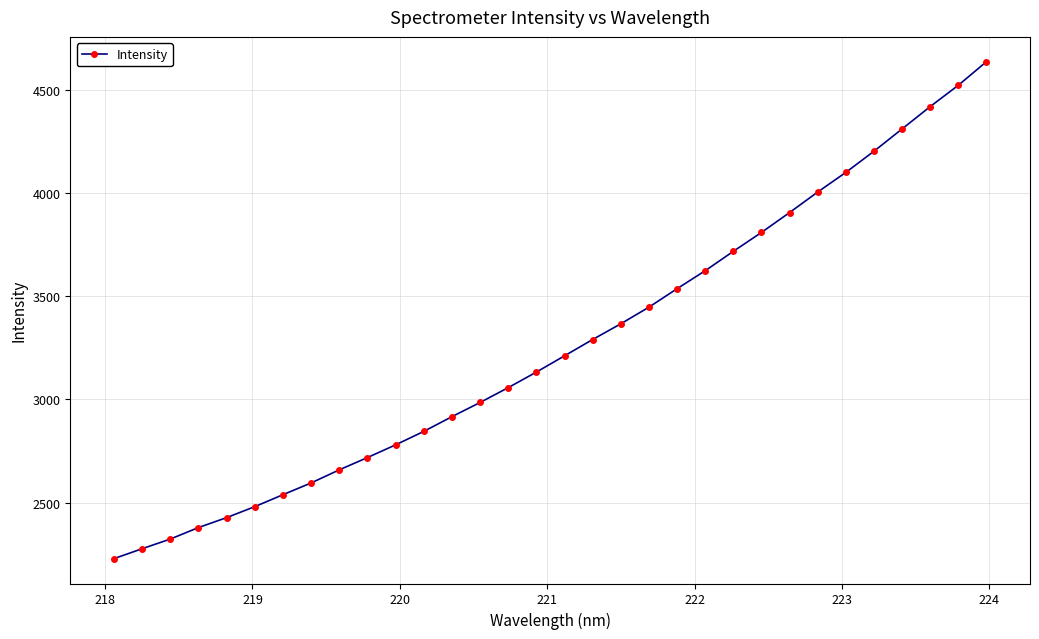

Reading left to right, what are all the values shown in this chart?

2228.3	2276.3	2323.2	2378.9	2427.1	2480.4	2538.2	2595.2	2658.7	2718.2	2779.7	2845.0	2916.3	2985.1	3057.0	3132.3	3211.1	3290.2	3366.4	3447.0	3536.4	3623.6	3717.6	3809.0	3905.6	4004.9	4100.1	4202.5	4310.6	4418.9	4522.2	4636.4